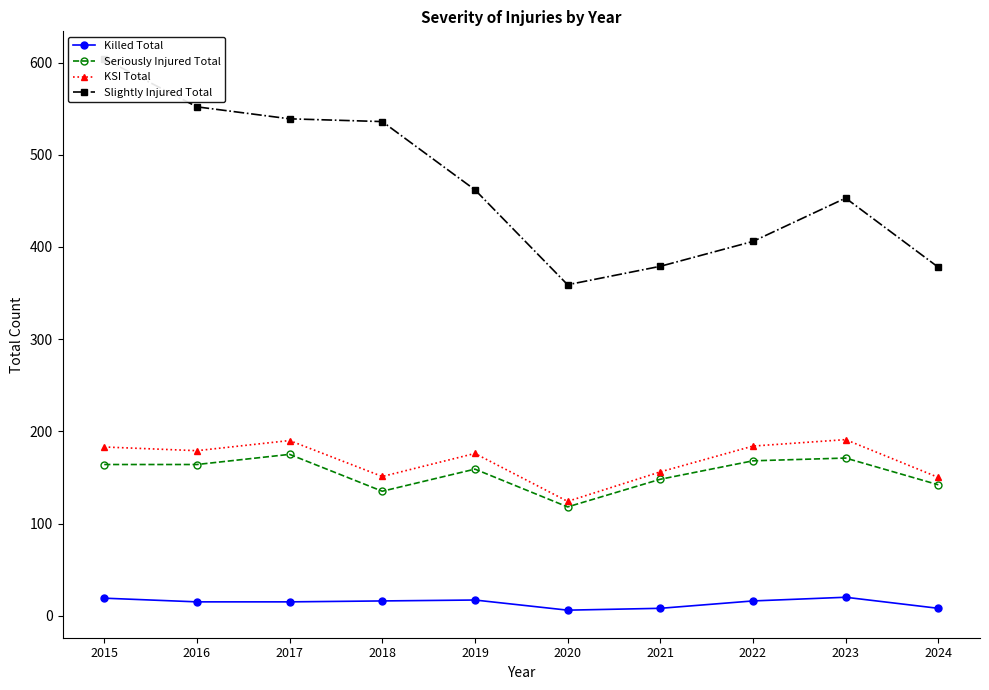

Reading left to right, transcribe all the data shown in this chart.

Killed Total: 19	15	15	16	17	6	8	16	20	8
Seriously Injured Total: 164	164	175	135	159	118	148	168	171	142
KSI Total: 183	179	190	151	176	124	156	184	191	150
Slightly Injured Total: 604	552	539	536	462	359	379	406	453	378